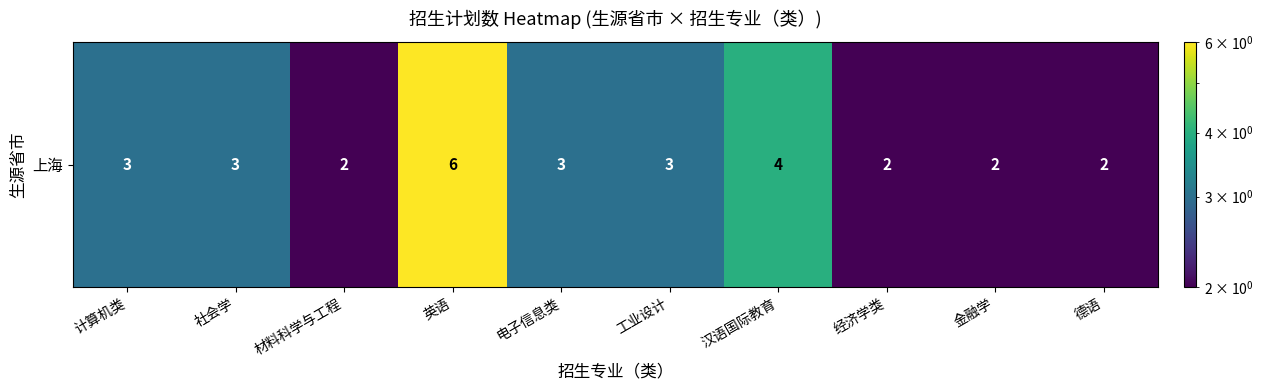

Reading left to right, list all the values displayed in this chart.

3	3	2	6	3	3	4	2	2	2